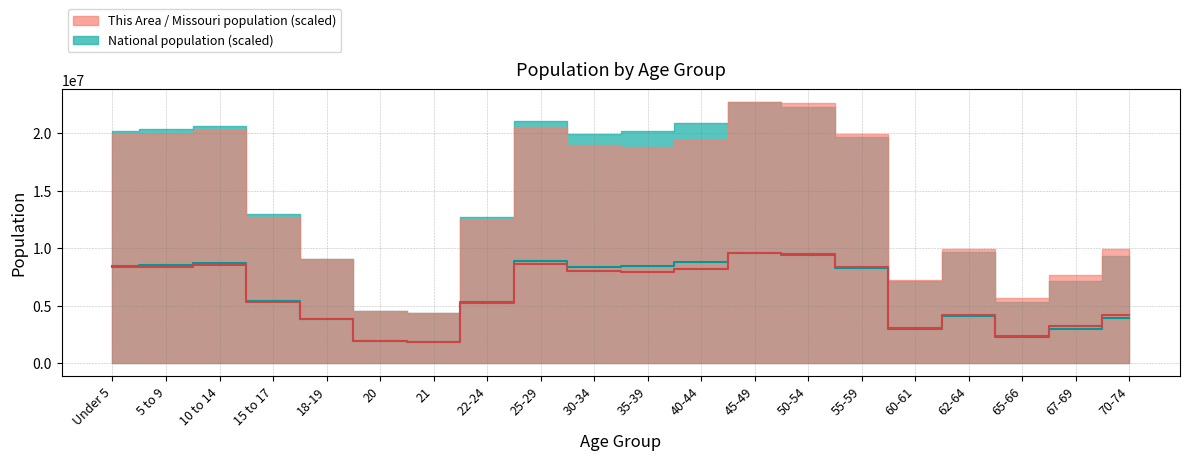

What is the sum of all Missouri values?

120457437.8